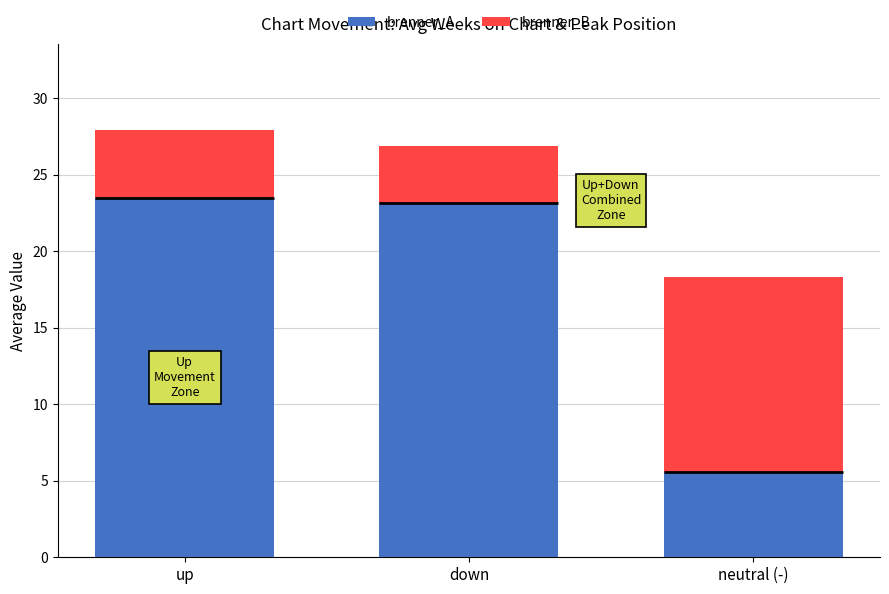

The brenner_A series shows 23.4 at up. True or false?

True